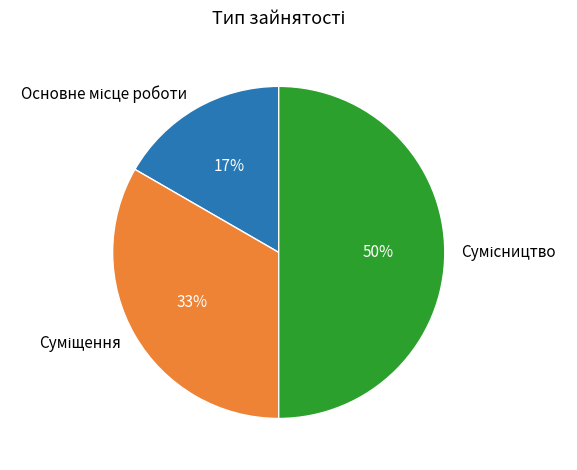

To the nearest percent, what is the difference between the largest and smallest slice percentages?

33%